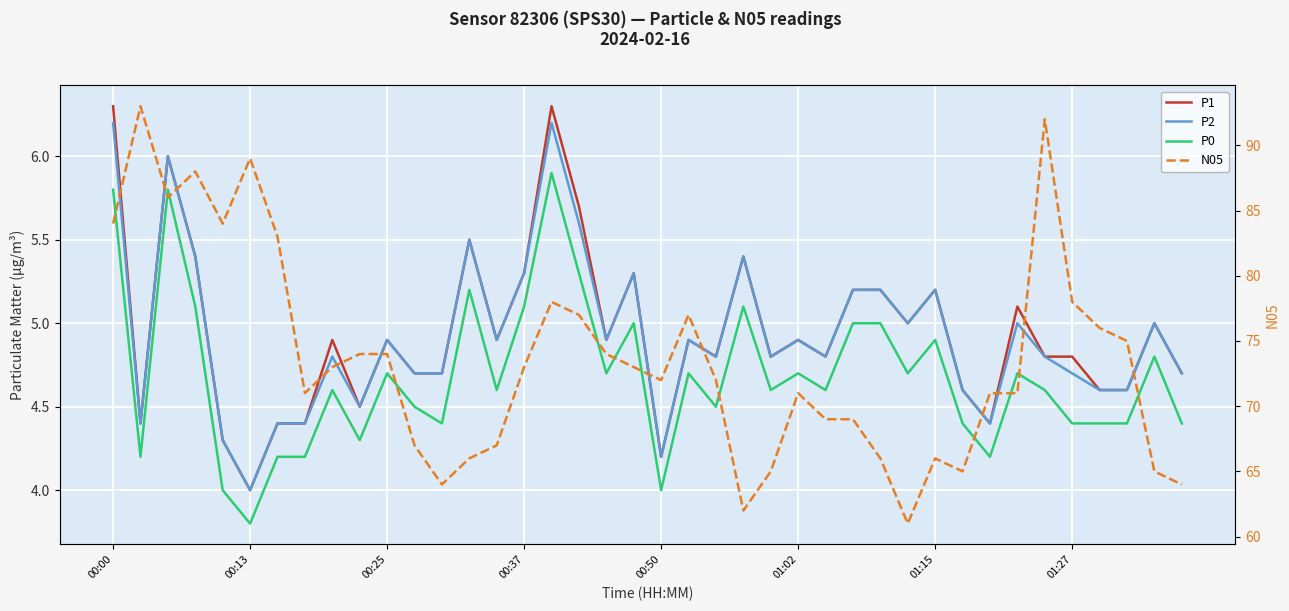

Which has a higher value, 00:00 or 36?

00:00